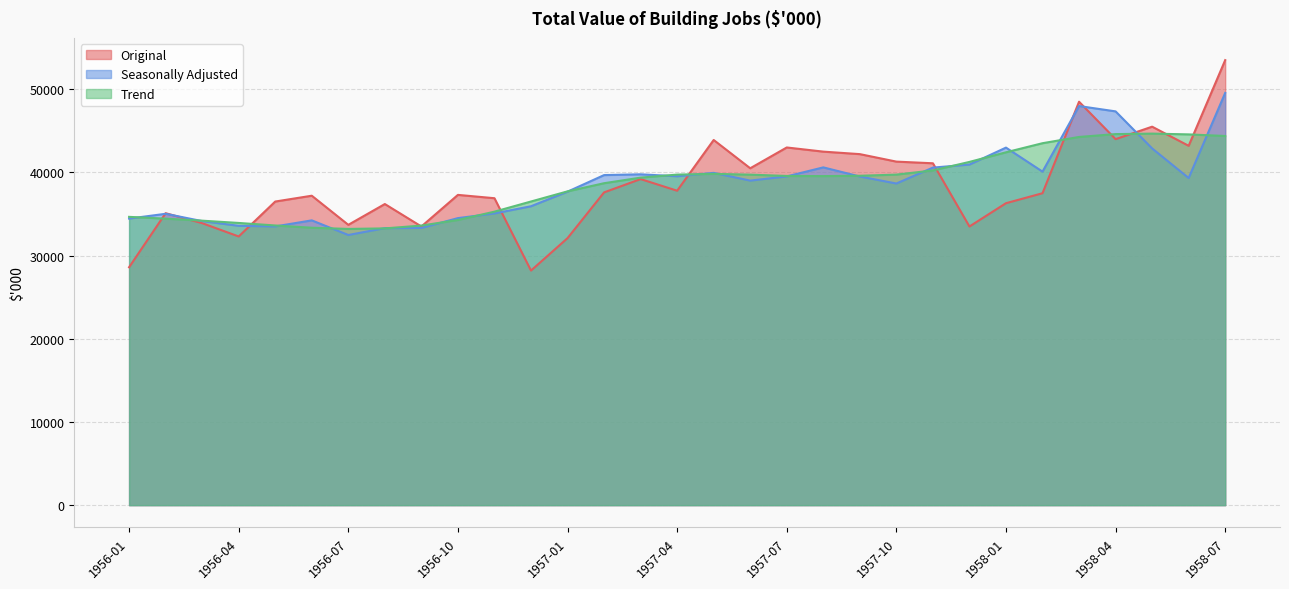

Reading left to right, transcribe all the data shown in this chart.

Original: 28600	35100	33900	32300	36500	37200	33700	36200	33500	37300	36900	28200	32100	37600	39200	37800	43900	40500	43000	42500	42200	41300	41100	33500	36300	37500	48500	44000	45500	43200	53500
Seasonally Adjusted: 34450	35027	34147	33582	33509	34237	32478	33302	33325	34507	35068	35933	37688	39679	39773	39540	39947	39015	39522	40607	39509	38666	40581	40945	42984	40095	47981	47340	42886	39325	49559
Trend: 34658	34440	34200	33926	33621	33351	33207	33272	33611	34283	35283	36504	37723	38703	39374	39738	39827	39733	39576	39559	39599	39738	40238	41264	42420	43513	44265	44608	44667	44573	44381